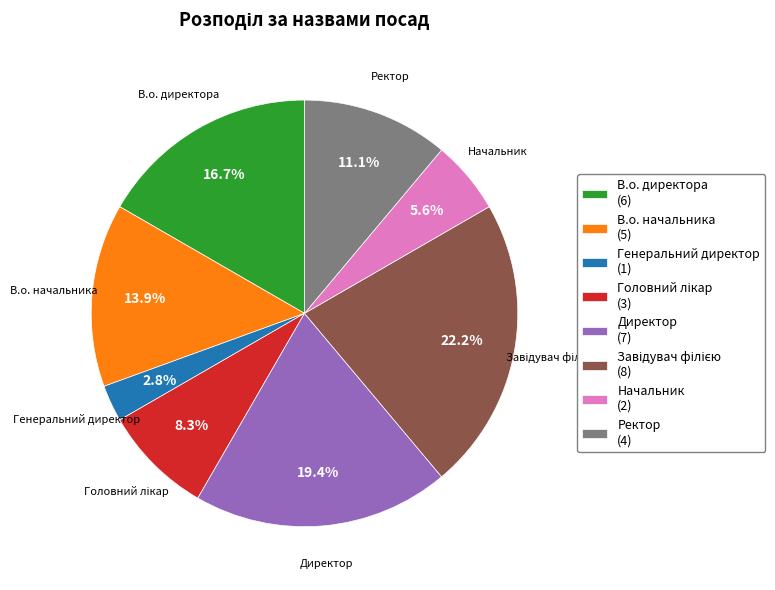

To the nearest percent, what portion does Начальник represent?

6%